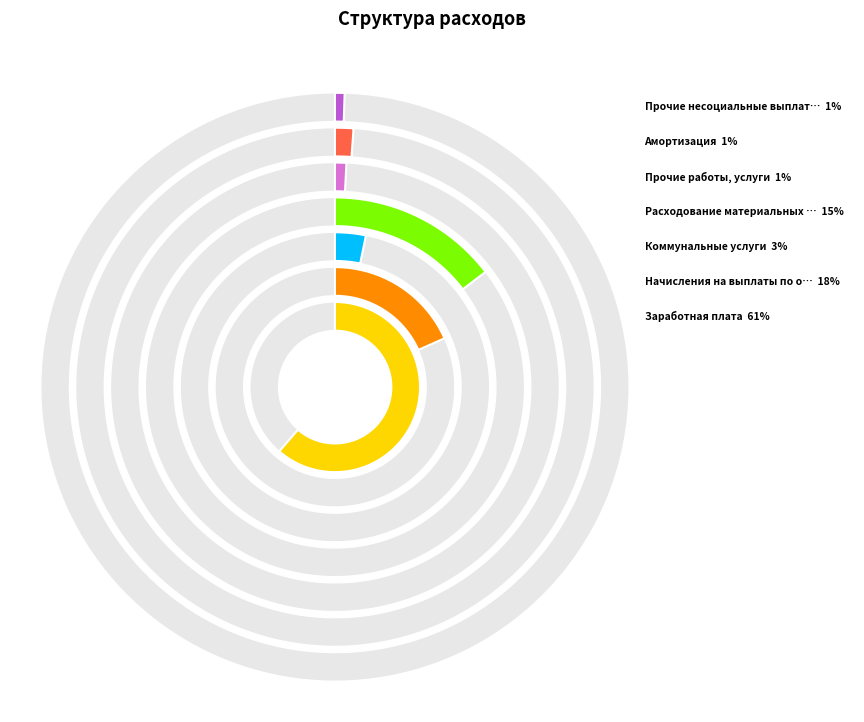

Is it true that Амортизация is 1% of the pie?

True